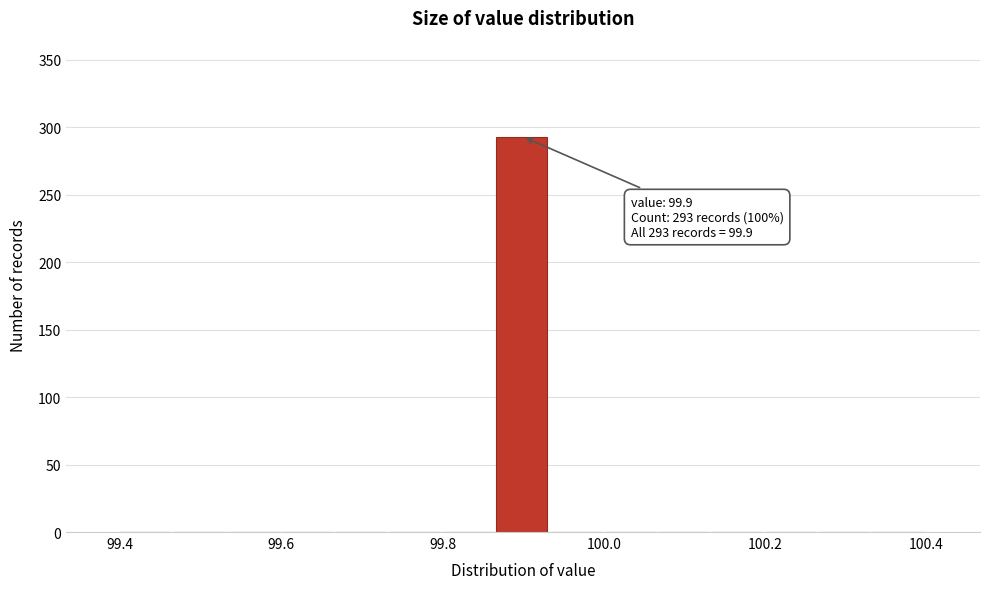

Read against the x-axis, roughly where is the centre of the tallest bar?

99.90